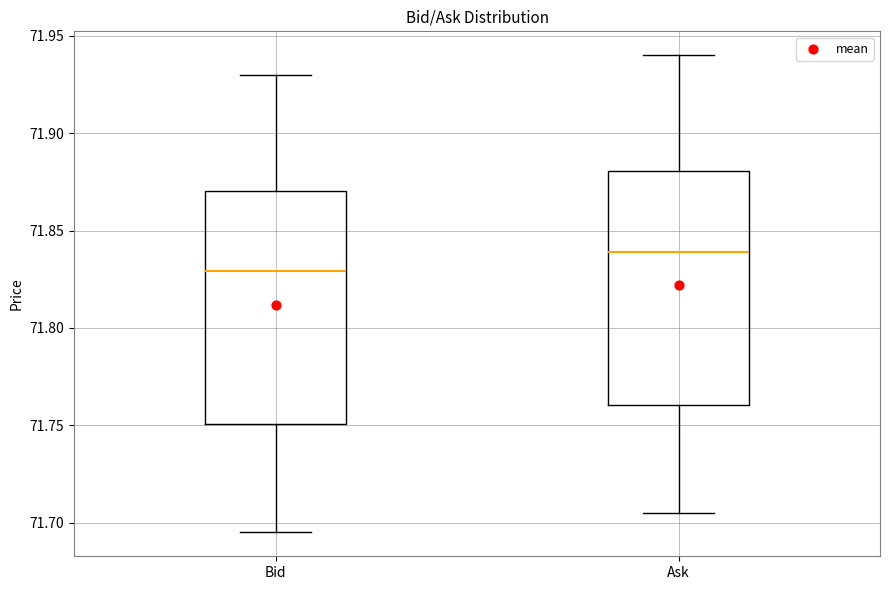

Reading left to right, read every box against the y-axis: the position of its median line, the range the box covers, and the ends of its whiskers. The values are not printed on the chart, so give them approximately, as read against the axis.

Bid: median 71.830, box 71.750 to 71.870, whiskers 71.695 to 71.930
Ask: median 71.840, box 71.760 to 71.880, whiskers 71.705 to 71.940